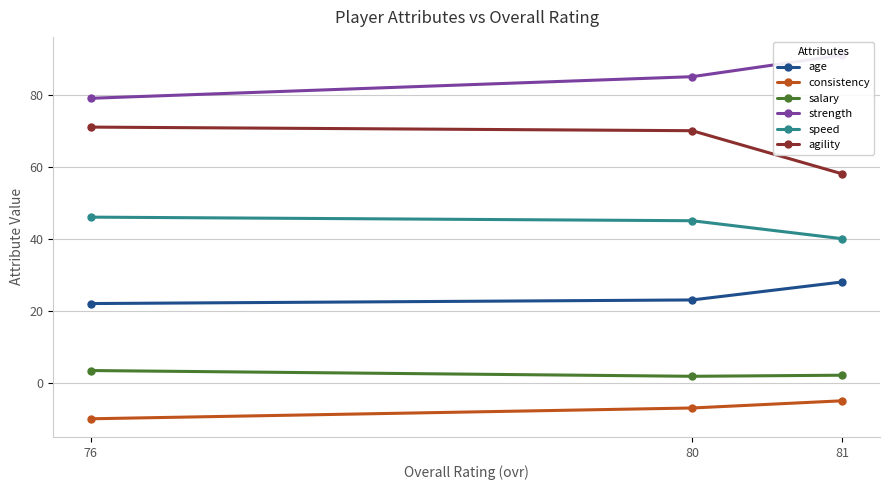

Which has a higher value, 76 or 81?

81